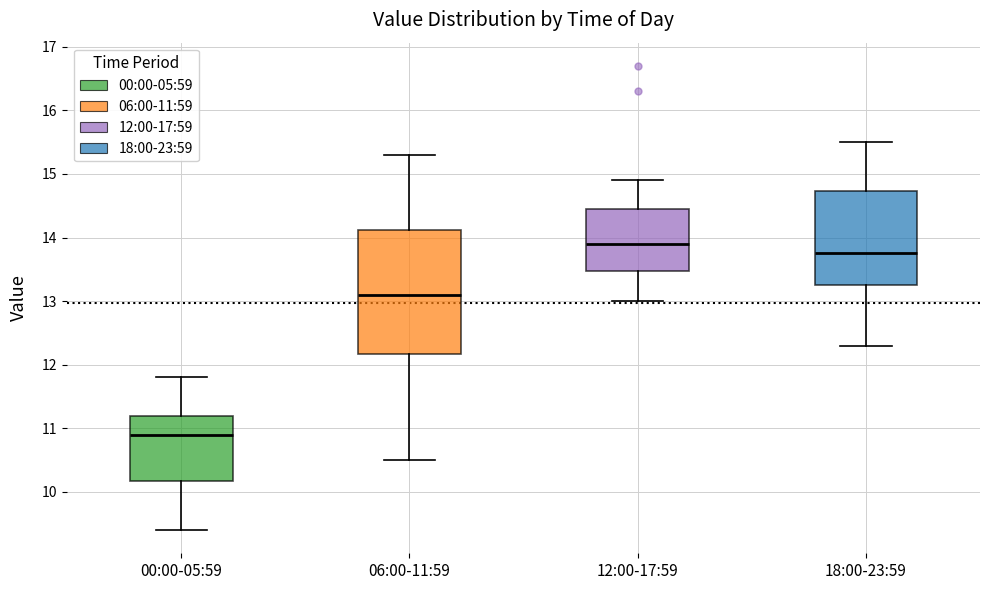

Which box has the lowest median line?

00:00-05:59